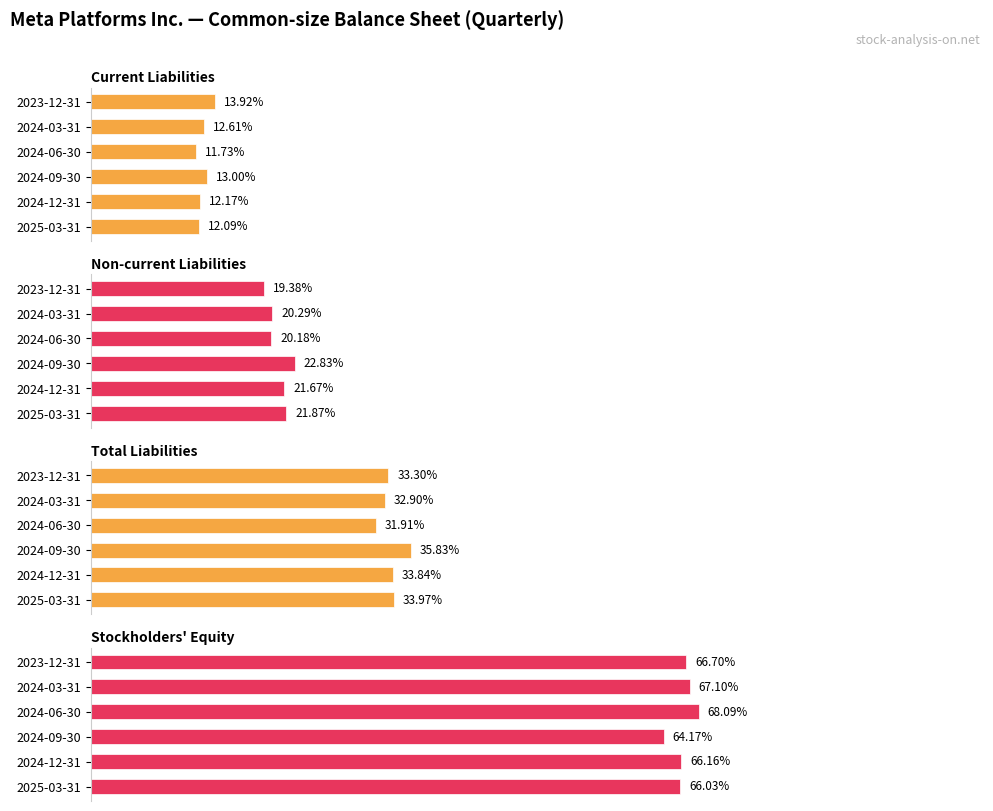

The value of Total Liabilities at 2024-03-31 is 0.3. True or false?

True